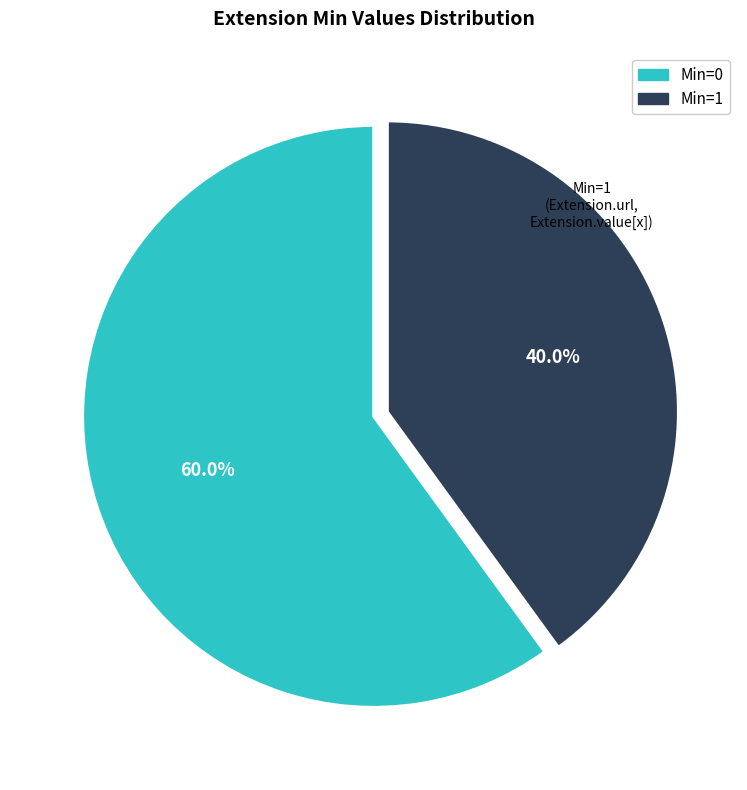

To the nearest percent, what is the difference between the largest and smallest slice percentages?

20%